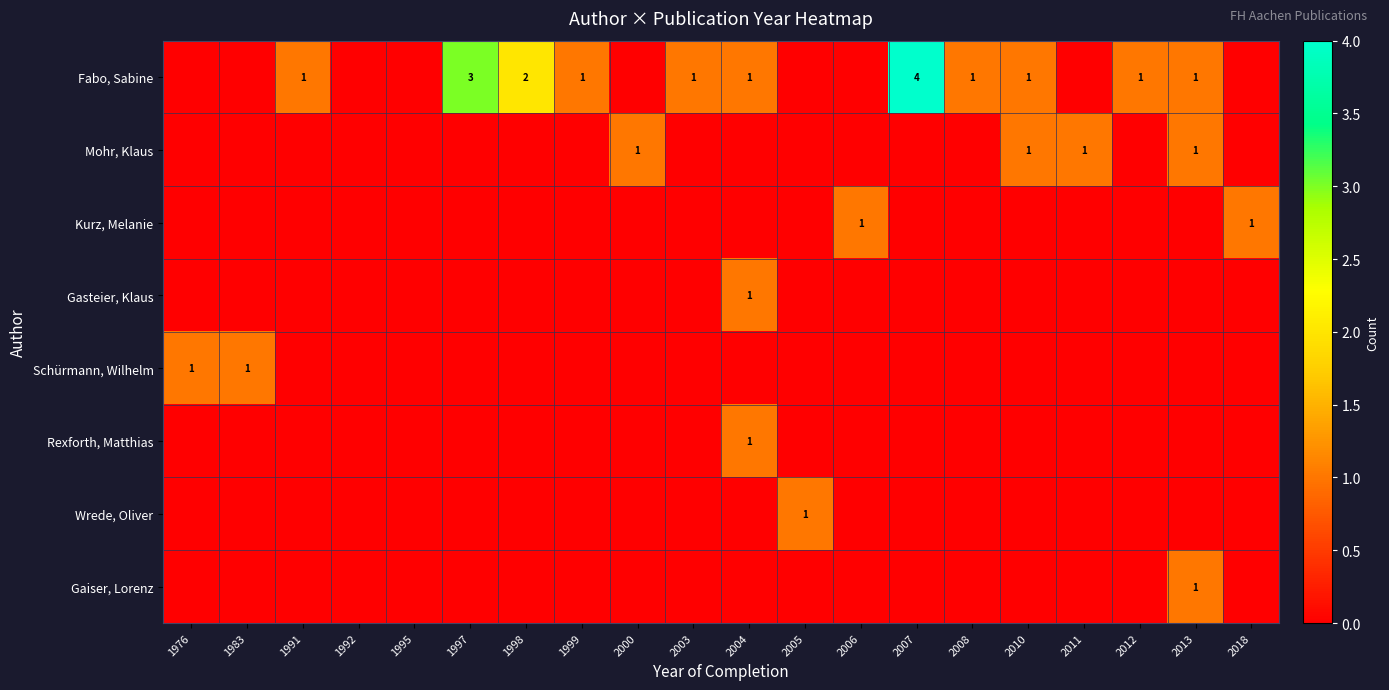

The value of Mohr, Klaus at 2000 is 1. True or false?

True